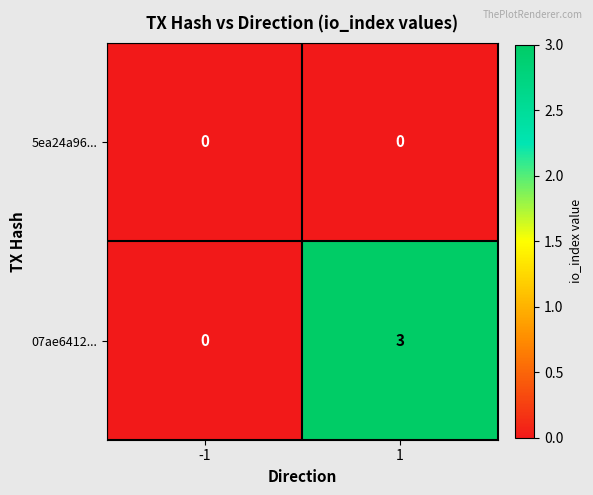

True or false: 07ae6412... has a value of 1 at 1.

False